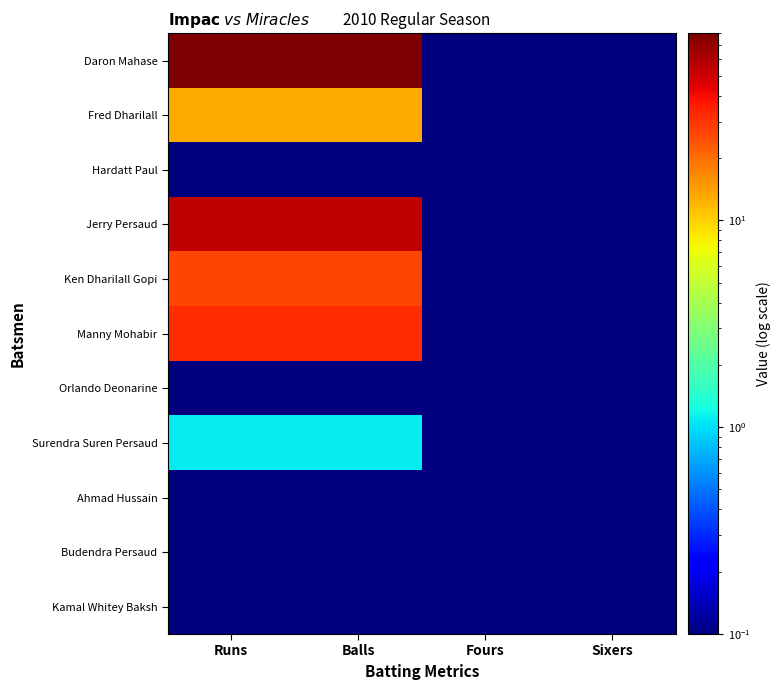

At how many categories does at least one series exceed 52?

2